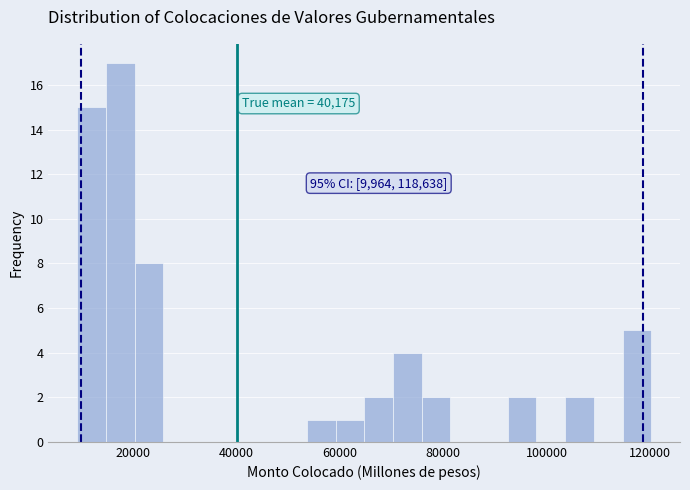

Around what value on the x-axis is the tallest bar? Give the approximate position of its centre, as read against the axis.

18000